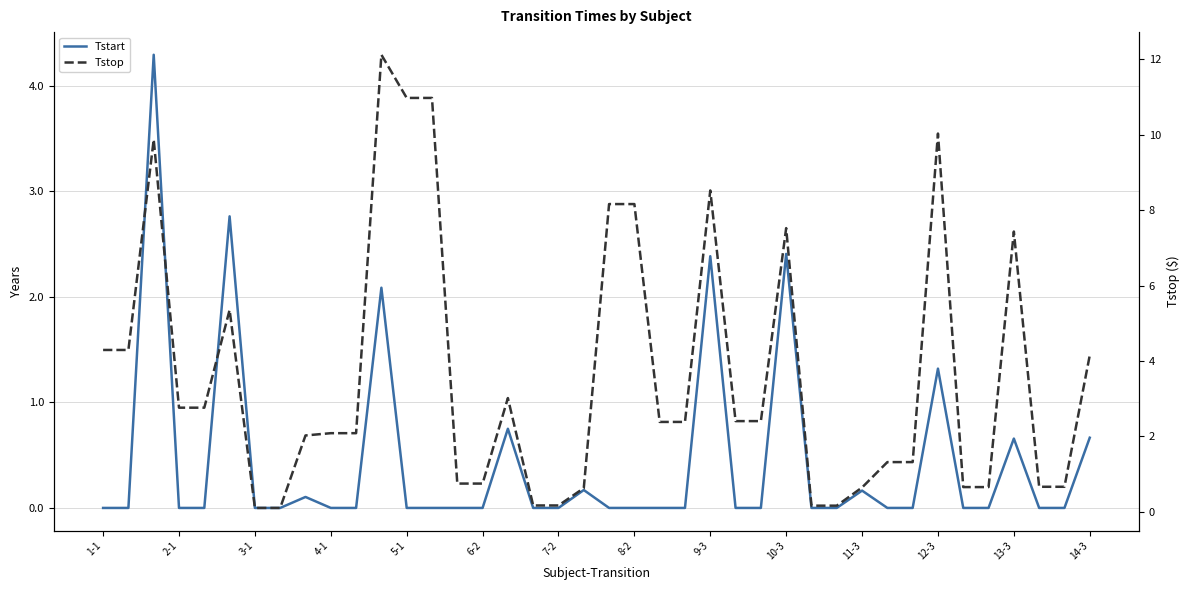

What is the total value across all series at 25?

2.4